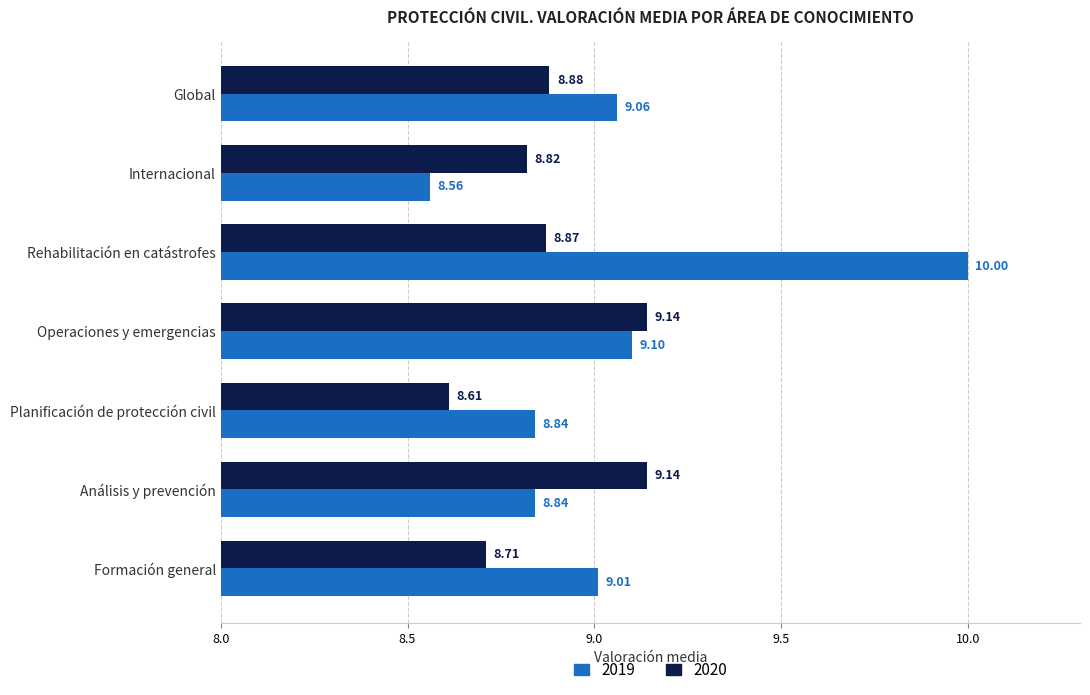

What is the difference between the 2019 values at Operaciones y emergencias and Rehabilitación en catástrofes?

0.3